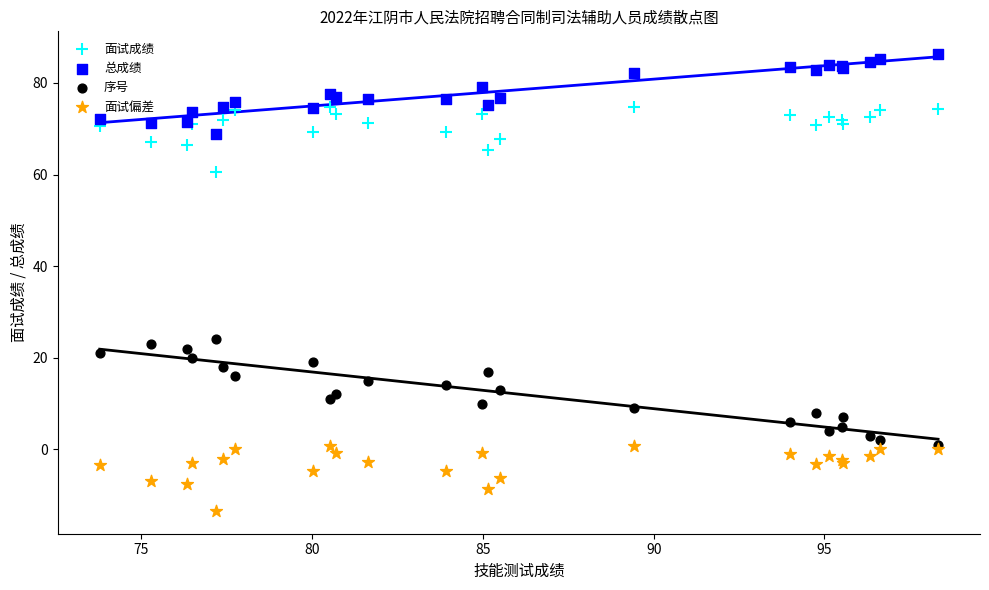

What are all the series names shown in the legend?

面试成绩, 总成绩, 序号, 面试偏差